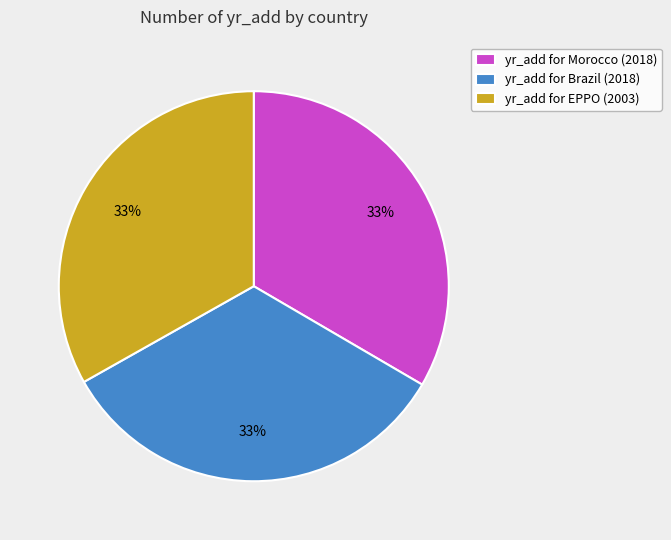

Approximately how many times larger is the value at yr_add for Morocco (2018) compared to yr_add for EPPO (2003)?

1.0